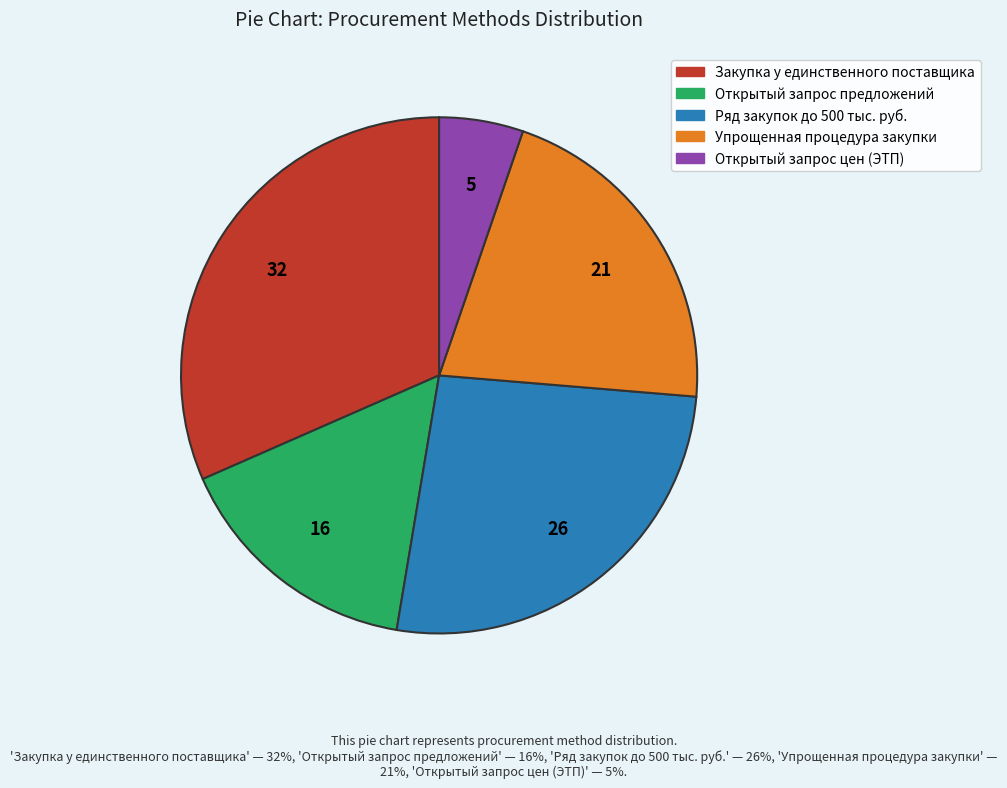

Is the sum of Открытый запрос предложений and Упрощенная процедура закупки greater than half?

No